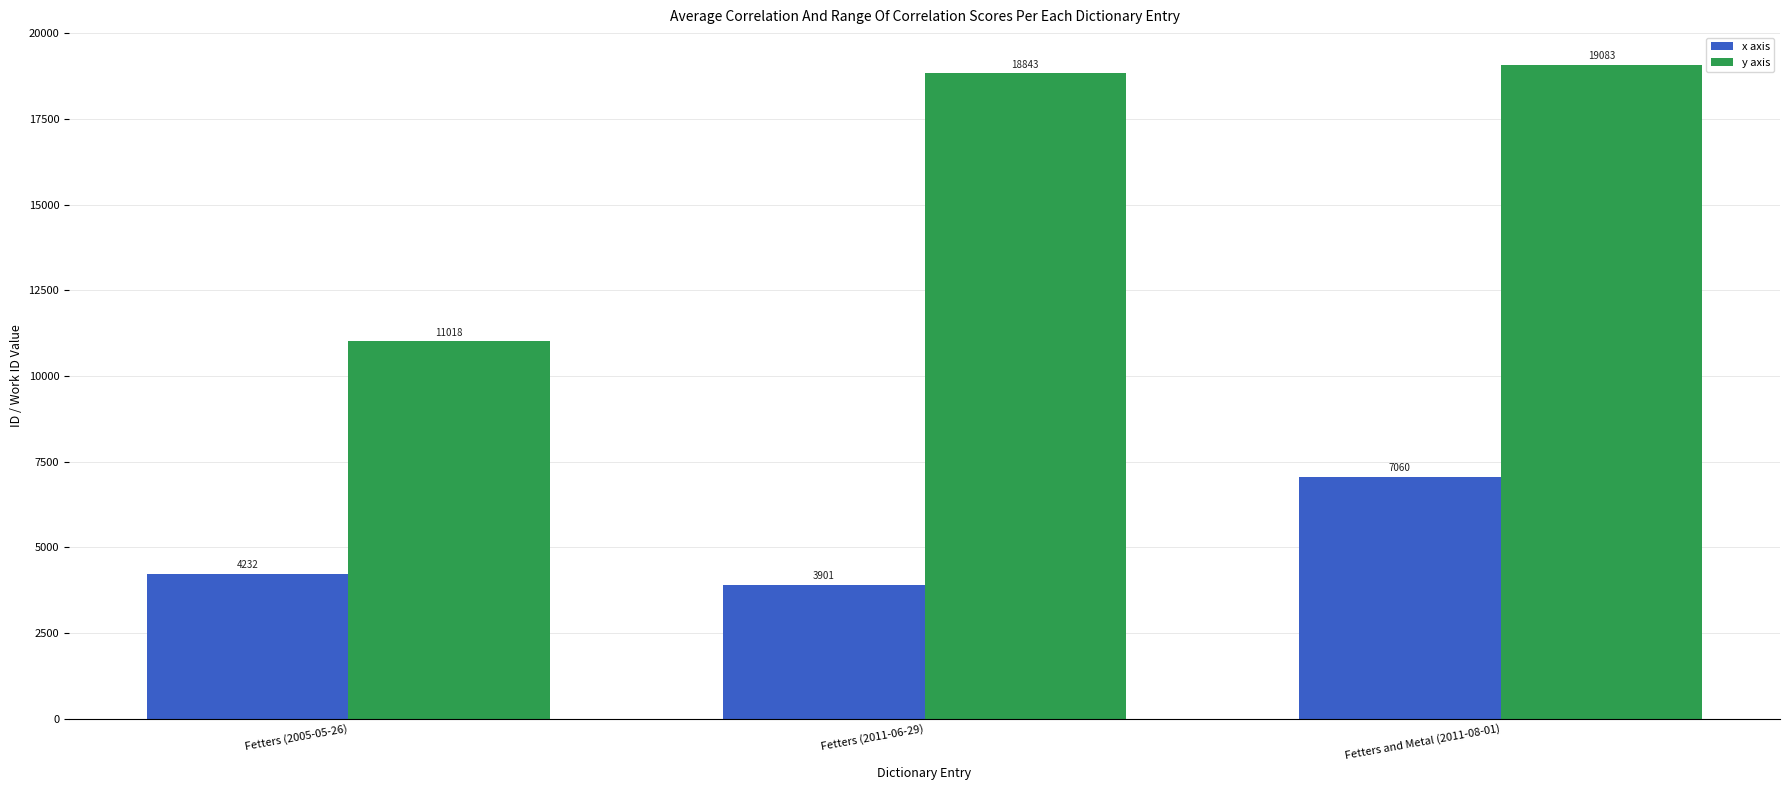

What is the difference between the maximum and minimum values in the y axis series?

8065